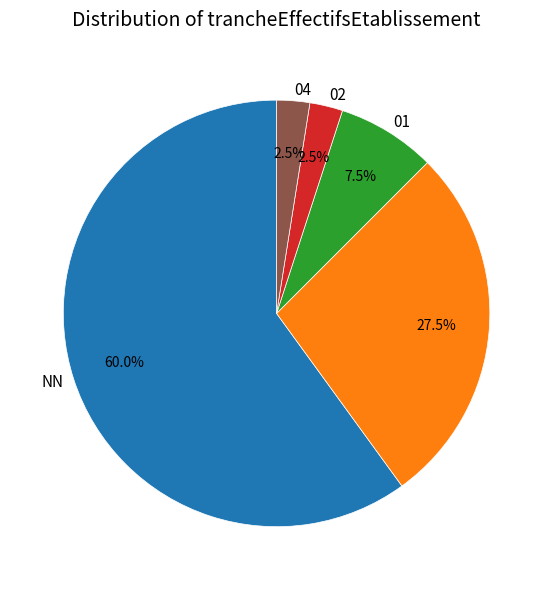

Does any single category account for the majority?

Yes